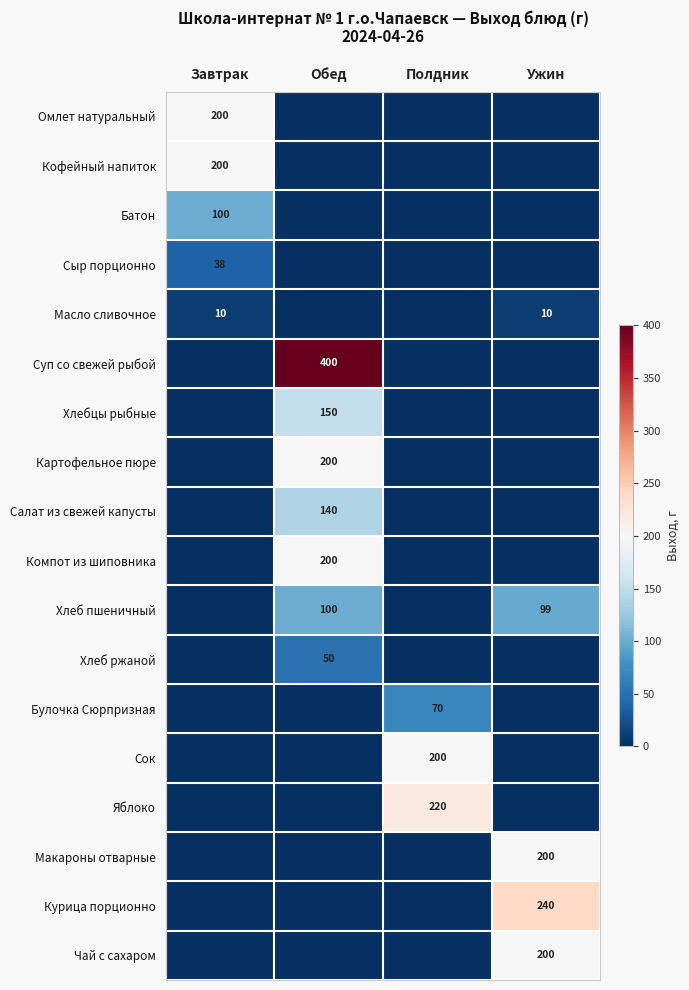

The value of Масло сливочное at Ужин is 10. True or false?

True